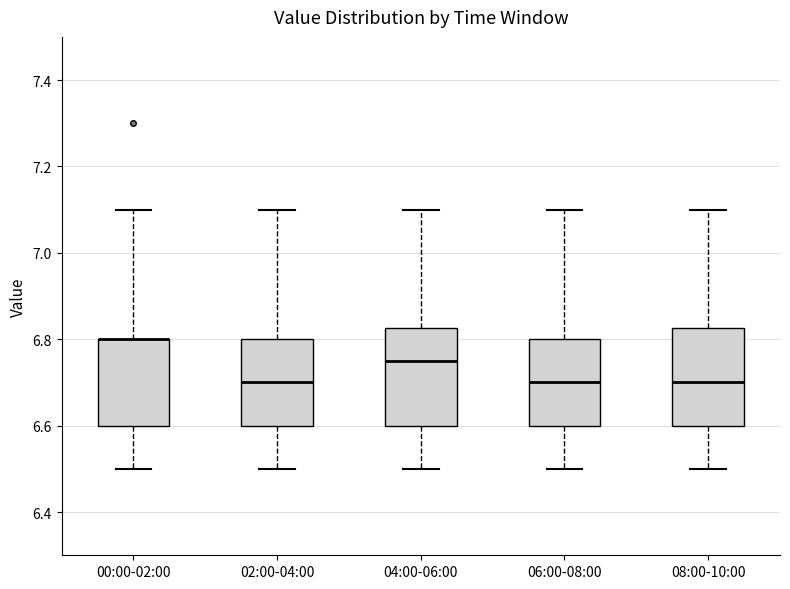

Reading left to right, transcribe this box plot: for each box, give where its median line is, the range the box spans, and where its two whiskers end, as read against the y-axis. The values are not printed on the chart, so give them approximately, as read against the axis.

00:00-02:00: median 6.80 (drawn on the box's upper edge), box 6.60 to 6.80, whiskers 6.50 to 7.10
02:00-04:00: median 6.70, box 6.60 to 6.80, whiskers 6.50 to 7.10
04:00-06:00: median 6.76, box 6.60 to 6.82, whiskers 6.50 to 7.10
06:00-08:00: median 6.70, box 6.60 to 6.80, whiskers 6.50 to 7.10
08:00-10:00: median 6.70, box 6.60 to 6.82, whiskers 6.50 to 7.10